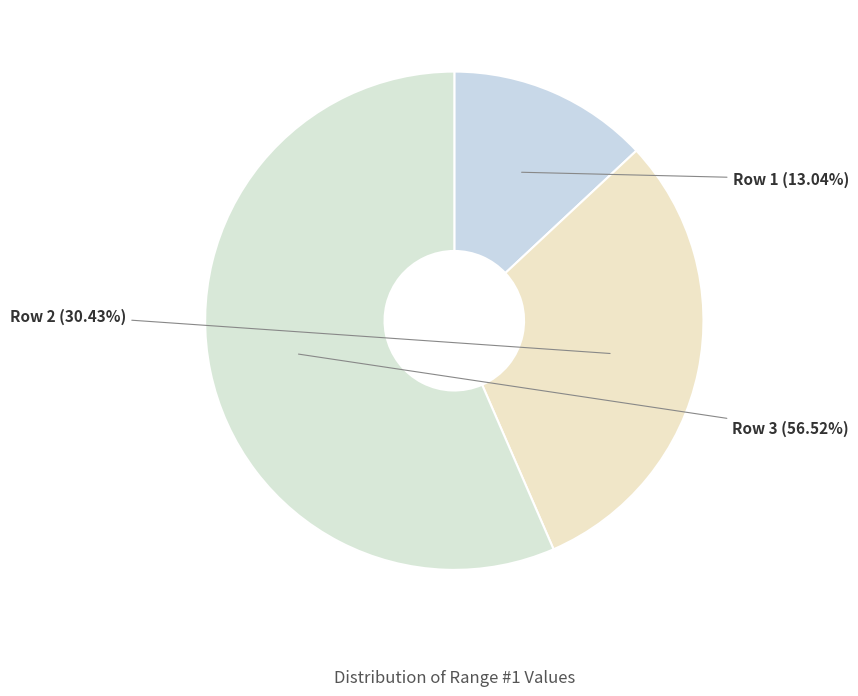

Rank the categories by value from highest to lowest.

Row 3, Row 2, Row 1